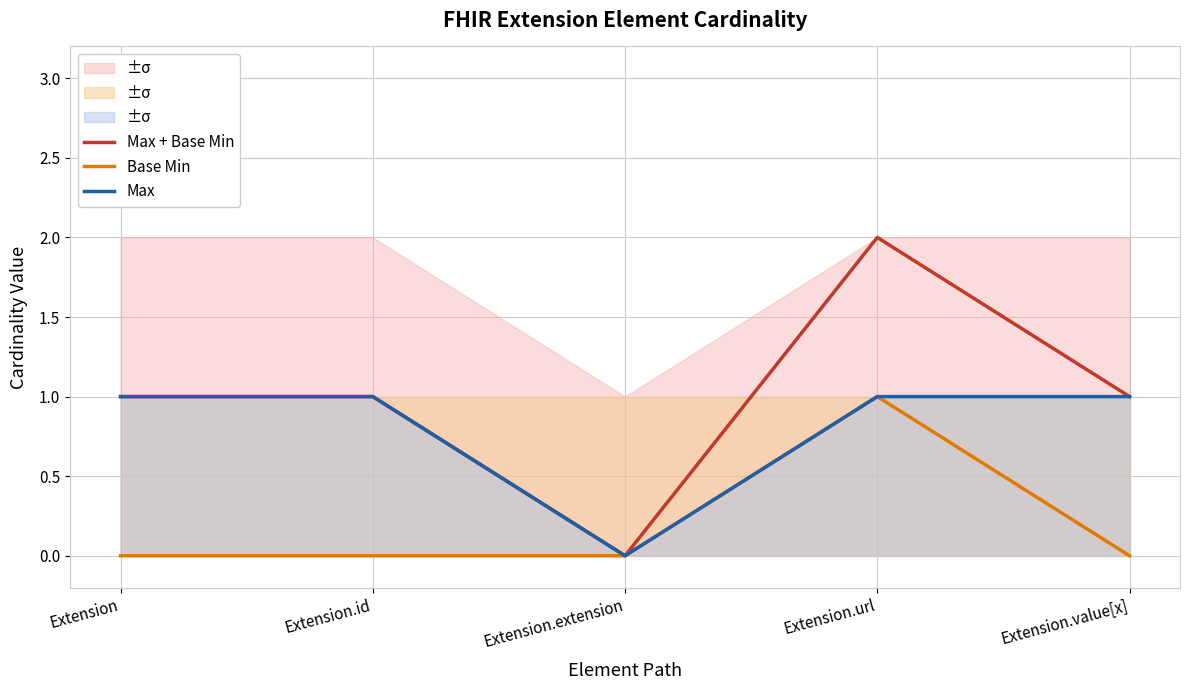

What is the spread (max minus min) of values at Extension.url?

1